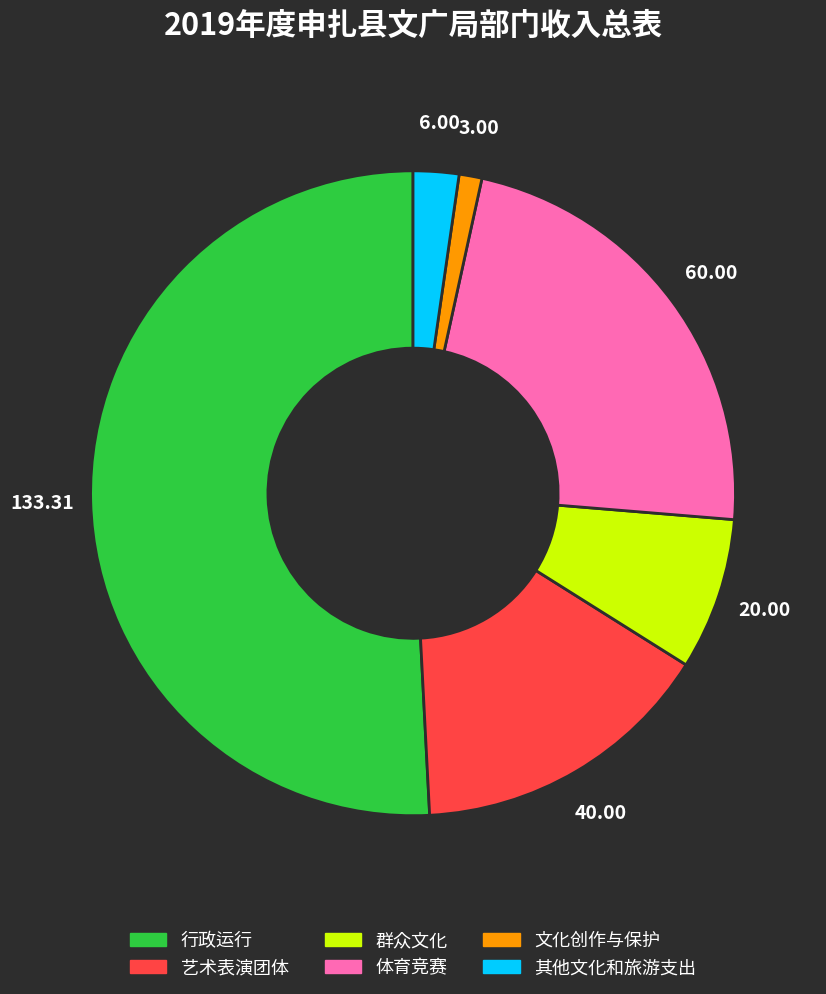

How many segments does this pie chart have?

6